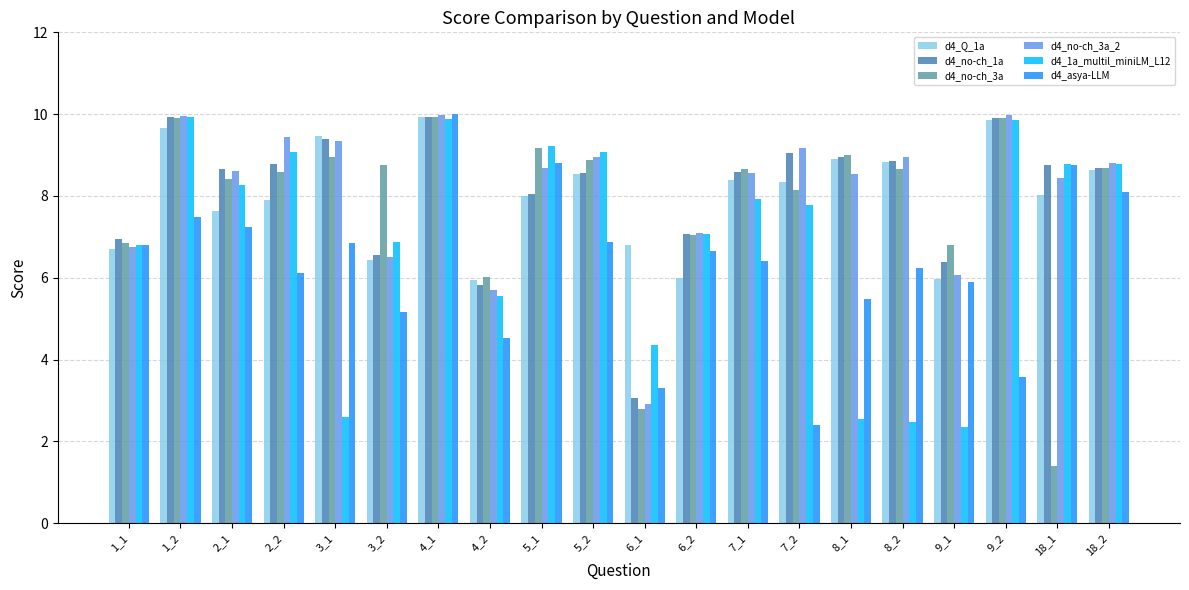

How many groups of bars are there?

20